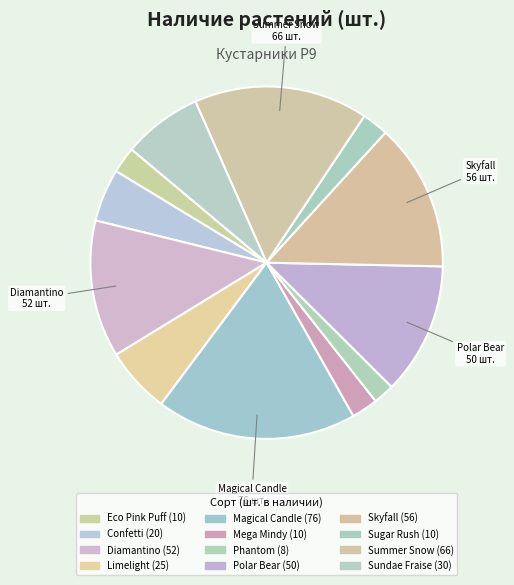

To the nearest percent, what is the average slice percentage?

8%